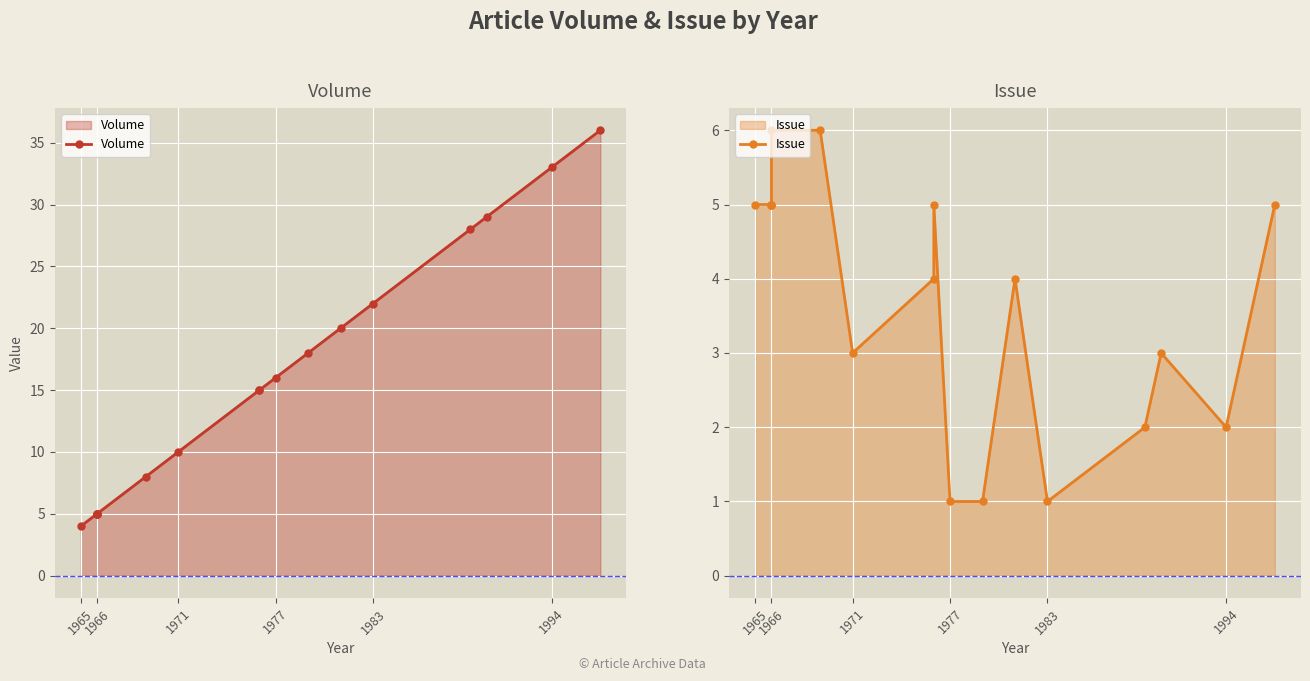

Which series has the widest spread of values?

Volume